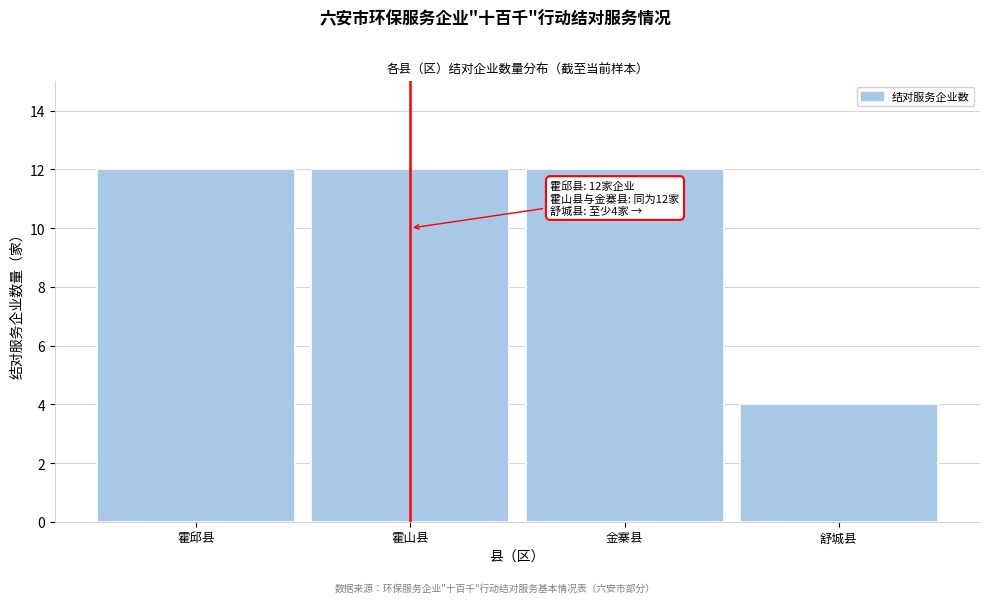

Reading left to right, transcribe all the data shown in this chart.

12	12	12	4